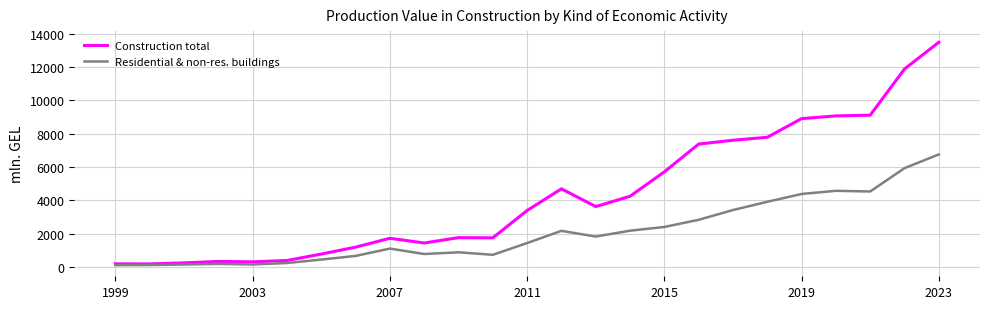

What is the average value of the Residential & non-res. buildings series?

2072.8